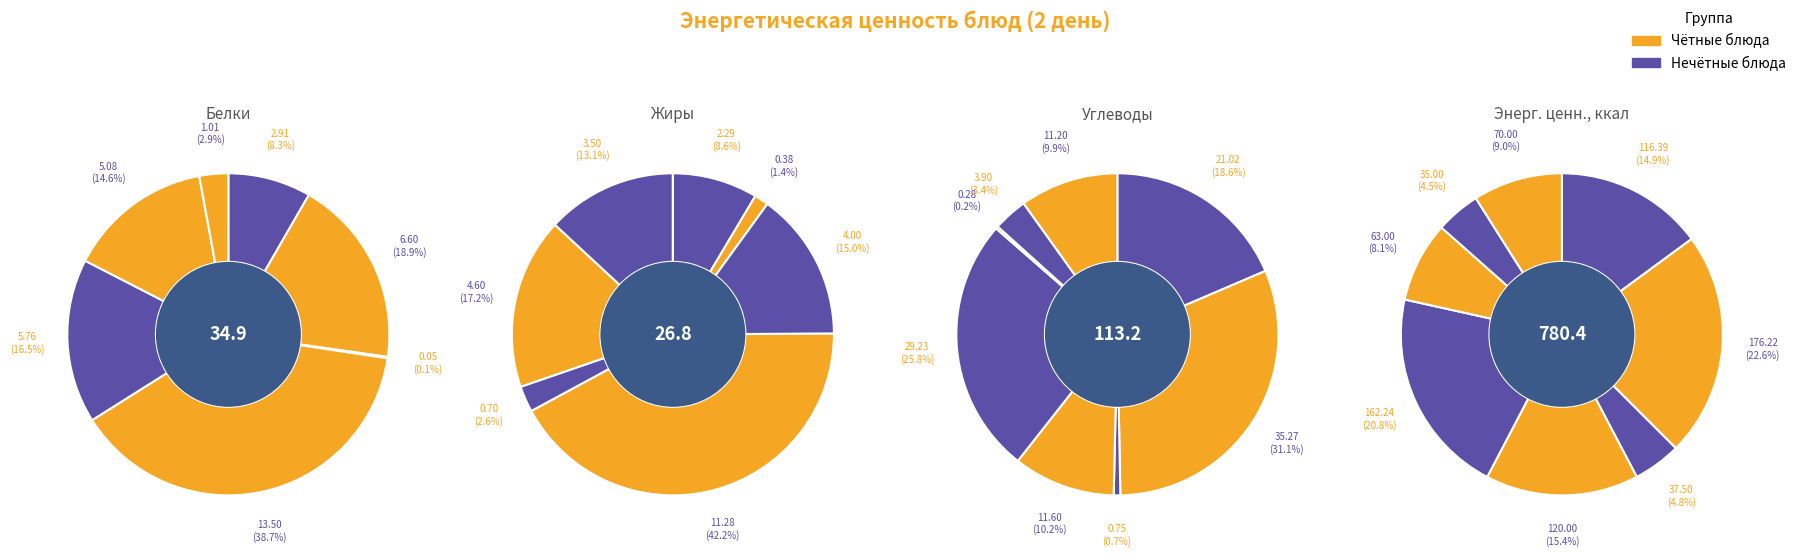

Rank the categories by Энерг. ценность, ккал value from lowest to highest.

Икра кабачковая, Масло, Яйцо отварное, Сок осветленный, Суп с макаронами и курицей, Голубцы, Хлеб, Каша пшенная с маслом